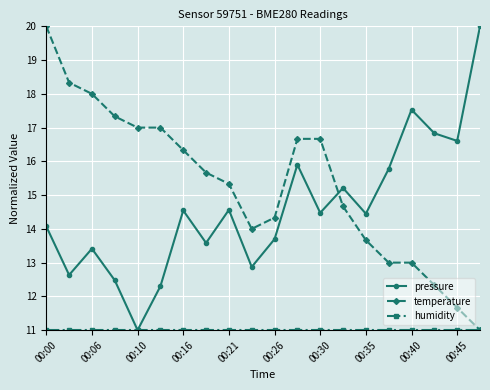

Count the number of categories in the chart.

20